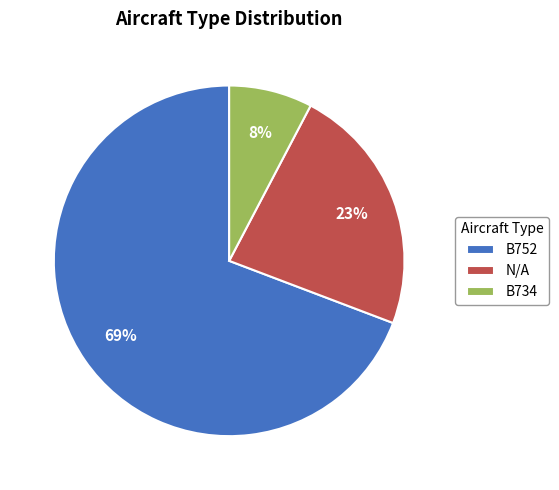

To the nearest percent, what portion does N/A represent?

23%